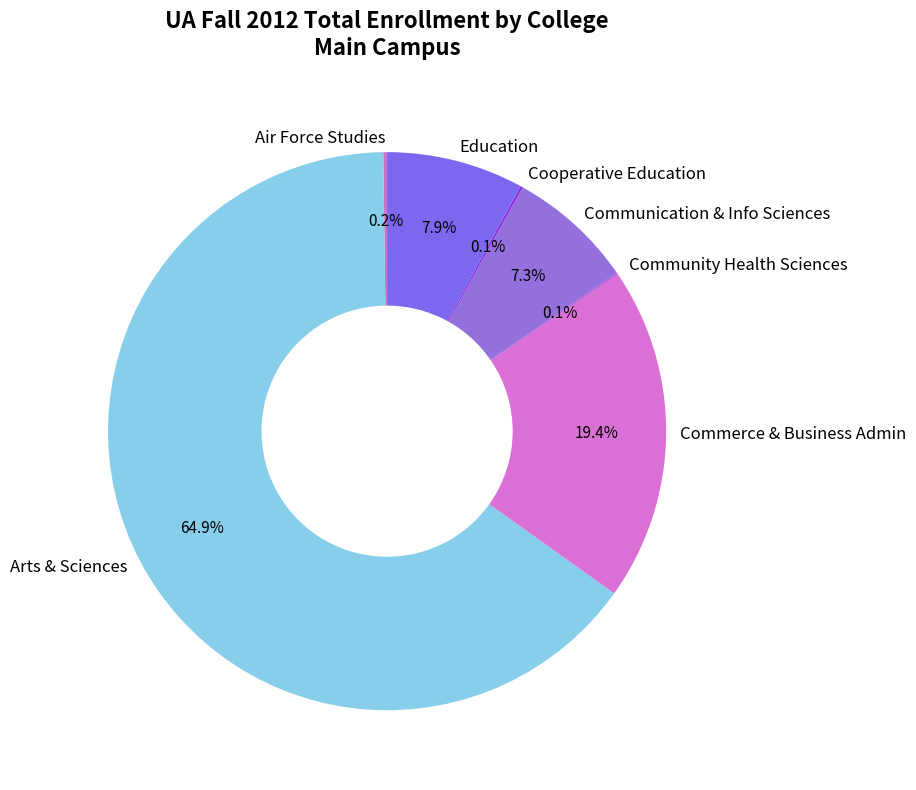

Do Arts & Sciences and Education together represent more than half of the pie?

Yes